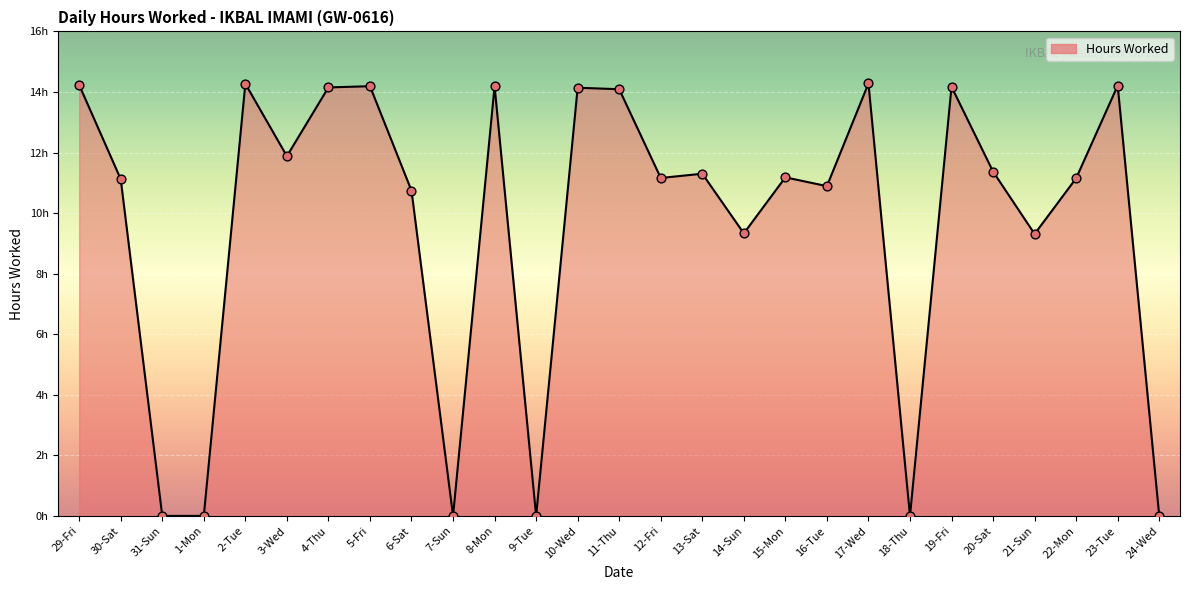

Which has a higher value, 21-Sun or 3-Wed?

3-Wed